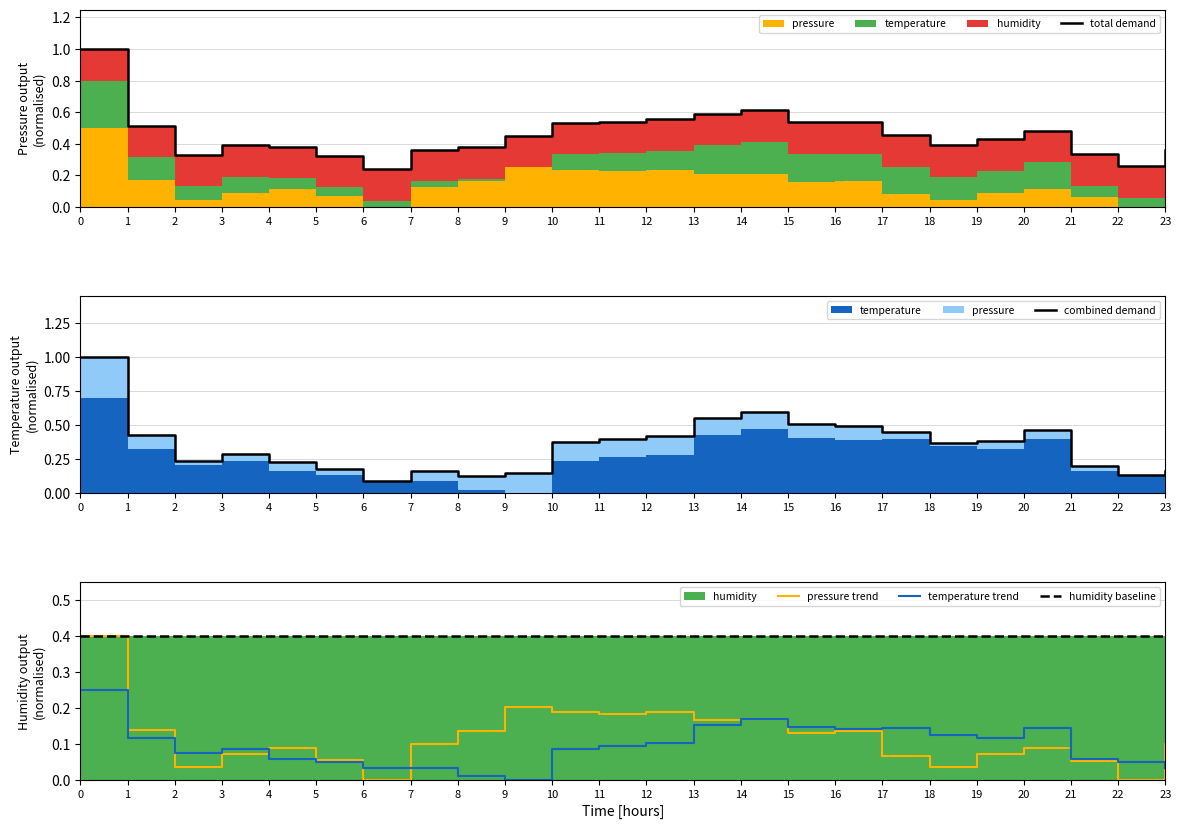

Reading left to right, extract all data points from this chart.

total demand: 0=1.0	1=0.5	2=0.3	3=0.4	4=0.4	5=0.3	6=0.2	7=0.4	8=0.4	9=0.5	10=0.5	11=0.5	12=0.6	13=0.6	14=0.6	15=0.5	16=0.5	17=0.5	18=0.4	19=0.4	20=0.5	21=0.3	22=0.3	23=0.4
combined demand: 0=1.0	1=0.4	2=0.2	3=0.3	4=0.2	5=0.2	6=0.1	7=0.2	8=0.1	9=0.2	10=0.4	11=0.4	12=0.4	13=0.6	14=0.6	15=0.5	16=0.5	17=0.5	18=0.4	19=0.4	20=0.5	21=0.2	22=0.1	23=0.2
pressure trend: 0=0.4	1=0.1	2=0.0	3=0.1	4=0.1	5=0.1	6=0.0	7=0.1	8=0.1	9=0.2	10=0.2	11=0.2	12=0.2	13=0.2	14=0.2	15=0.1	16=0.1	17=0.1	18=0.0	19=0.1	20=0.1	21=0.1	22=0.0	23=0.1
temperature trend: 0=0.2	1=0.1	2=0.1	3=0.1	4=0.1	5=0.0	6=0.0	7=0.0	8=0.0	9=0.0	10=0.1	11=0.1	12=0.1	13=0.2	14=0.2	15=0.1	16=0.1	17=0.1	18=0.1	19=0.1	20=0.1	21=0.1	22=0.0	23=0.0
humidity baseline: 0=0.4	1=0.4	2=0.4	3=0.4	4=0.4	5=0.4	6=0.4	7=0.4	8=0.4	9=0.4	10=0.4	11=0.4	12=0.4	13=0.4	14=0.4	15=0.4	16=0.4	17=0.4	18=0.4	19=0.4	20=0.4	21=0.4	22=0.4	23=0.4